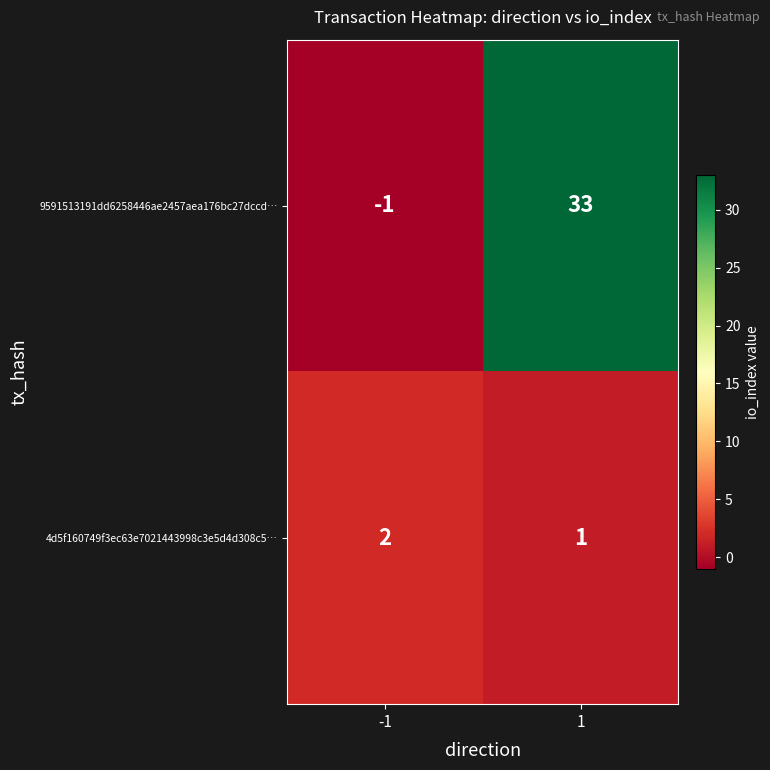

Which series has the widest spread of values?

9591513191dd6258446ae2457aea176bc27dccd…